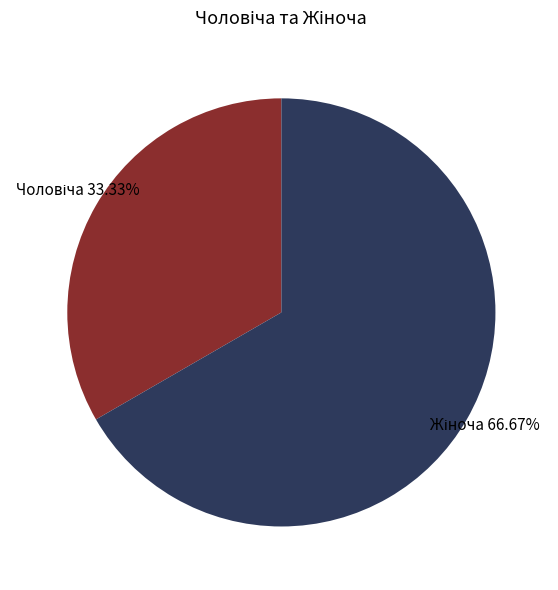

Does any single category account for the majority?

Yes